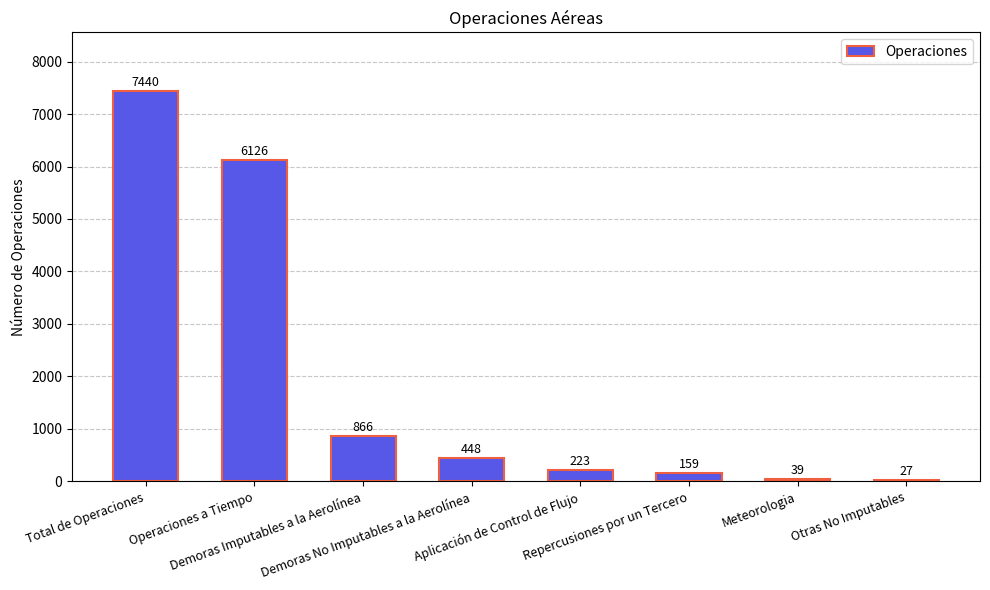

What is the label of the 2nd bar from the right?

Meteorologia